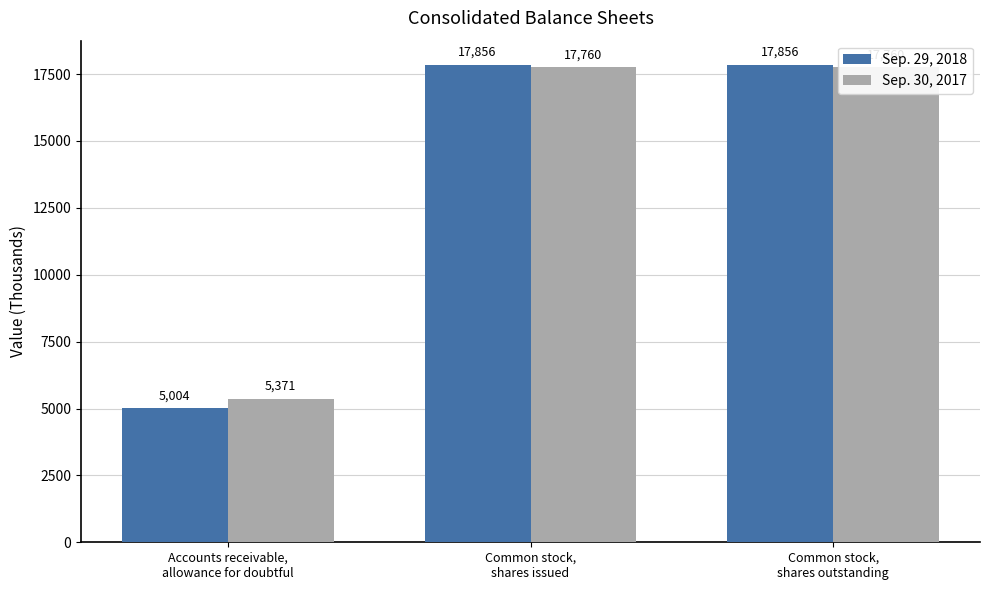

Which series has the widest spread of values?

Sep. 29, 2018